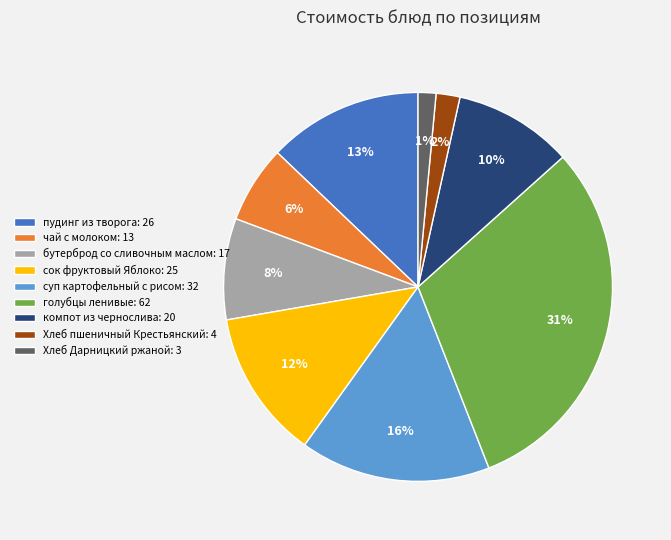

Does сок фруктовый Яблоко account for over 50% of the chart?

No